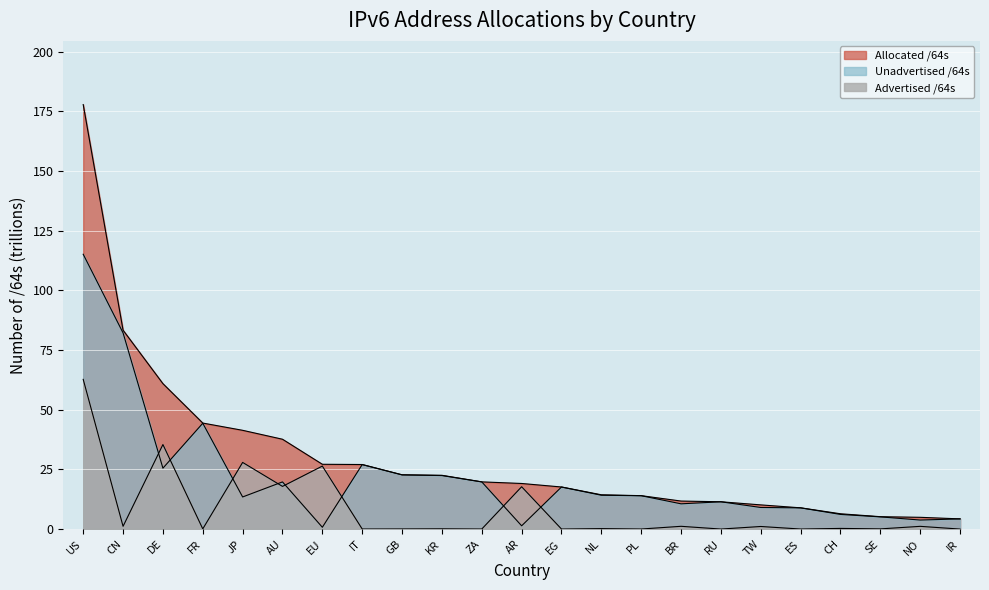

How many lines are shown in the chart?

3